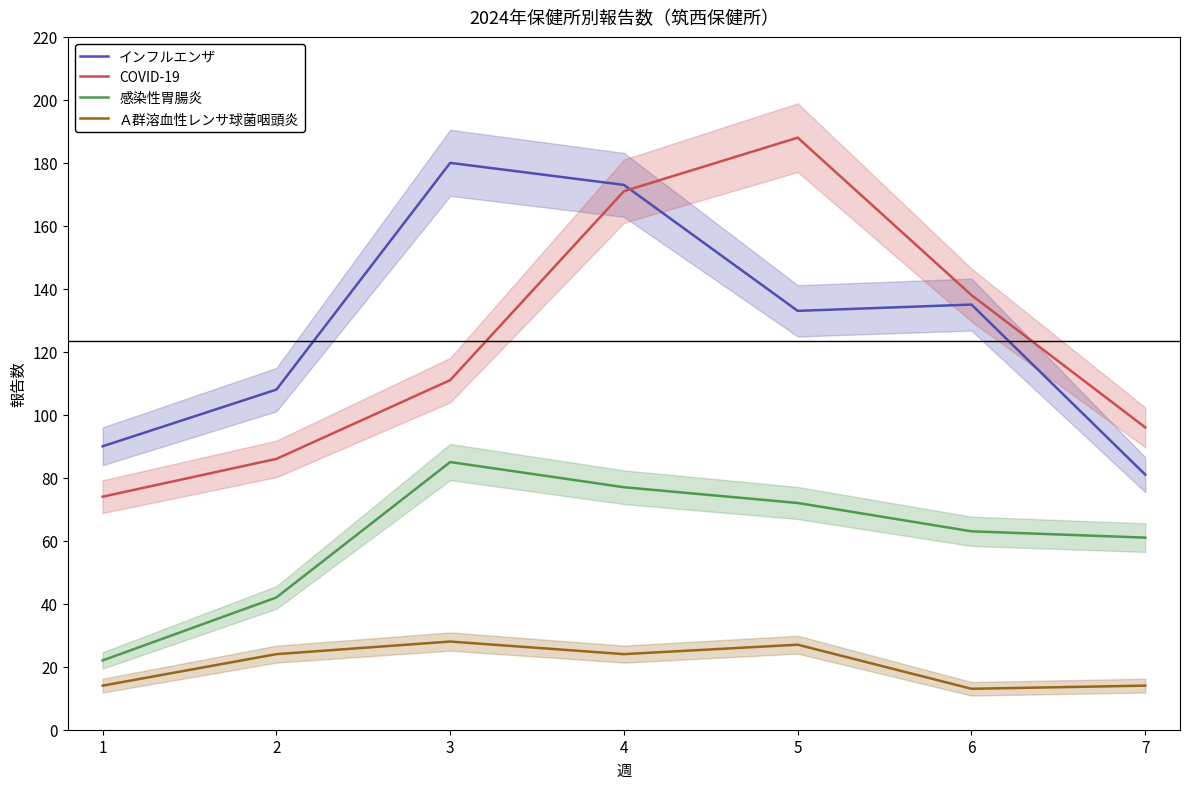

True or false: 感染性胃腸炎 and COVID-19 intersect in this chart.

False